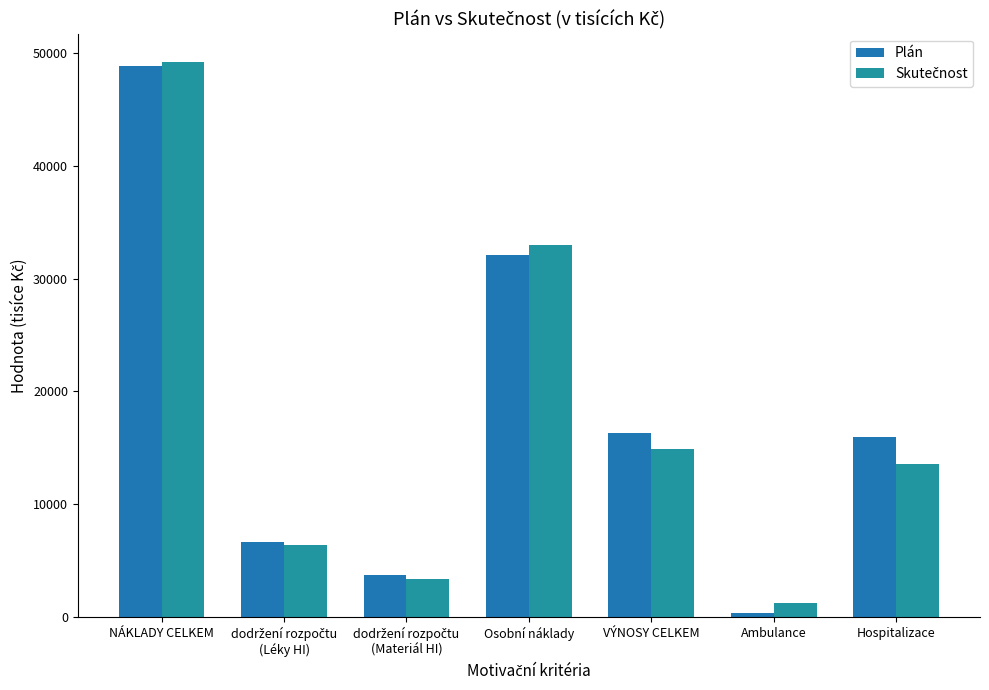

At how many categories does at least one series exceed 33831?

1